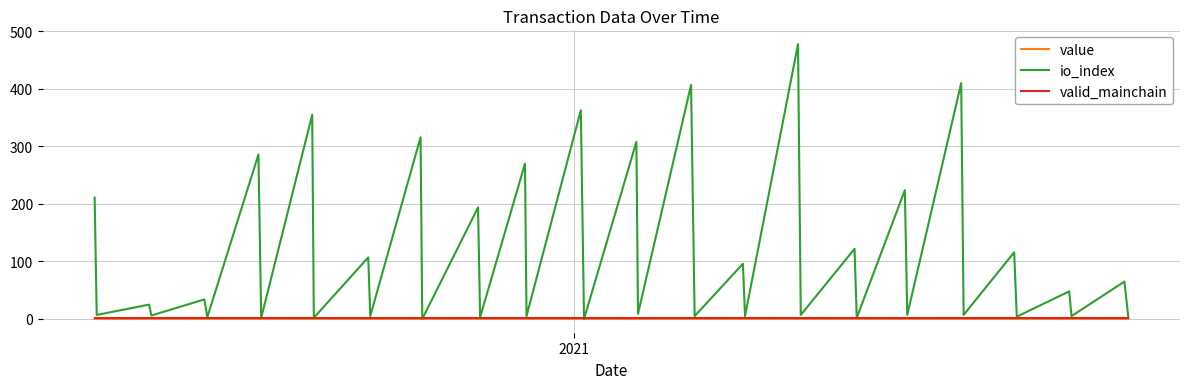

Which series has the largest total across all categories?

io_index